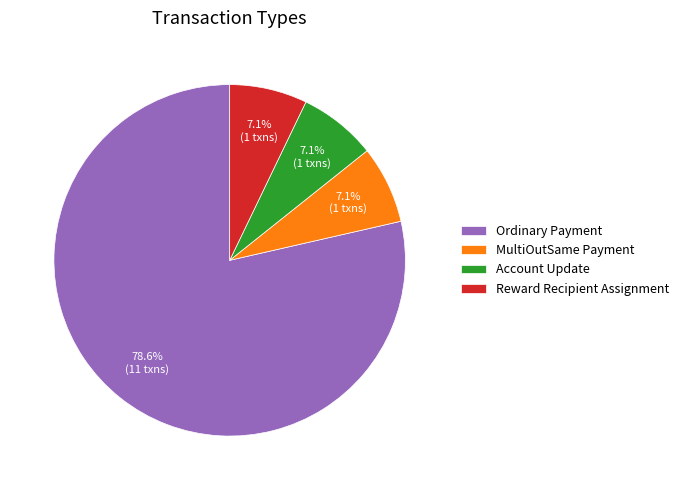

How many slices are in this pie chart?

4